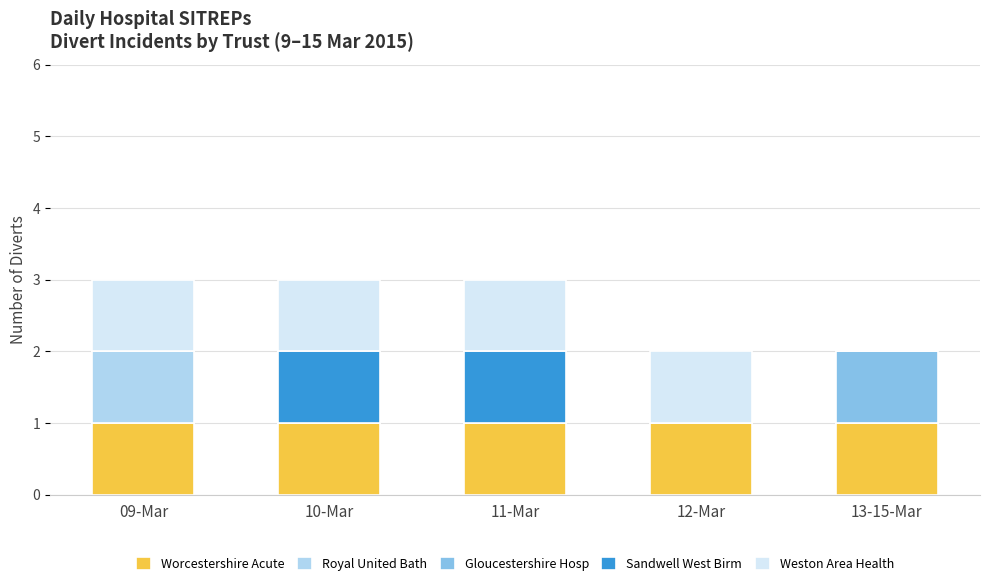

Reading right to left, what are the values for Worcestershire Acute?

13-15-Mar=1	12-Mar=1	11-Mar=1	10-Mar=1	09-Mar=1